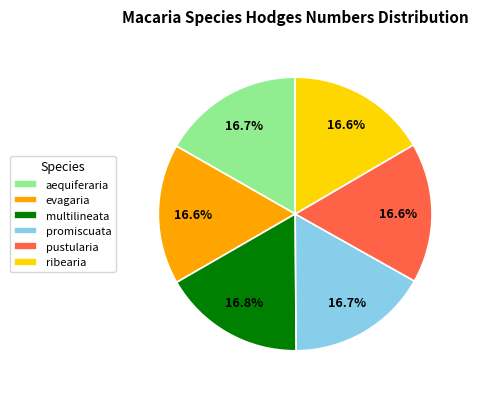

Is there any slice that represents more than half of the pie?

No